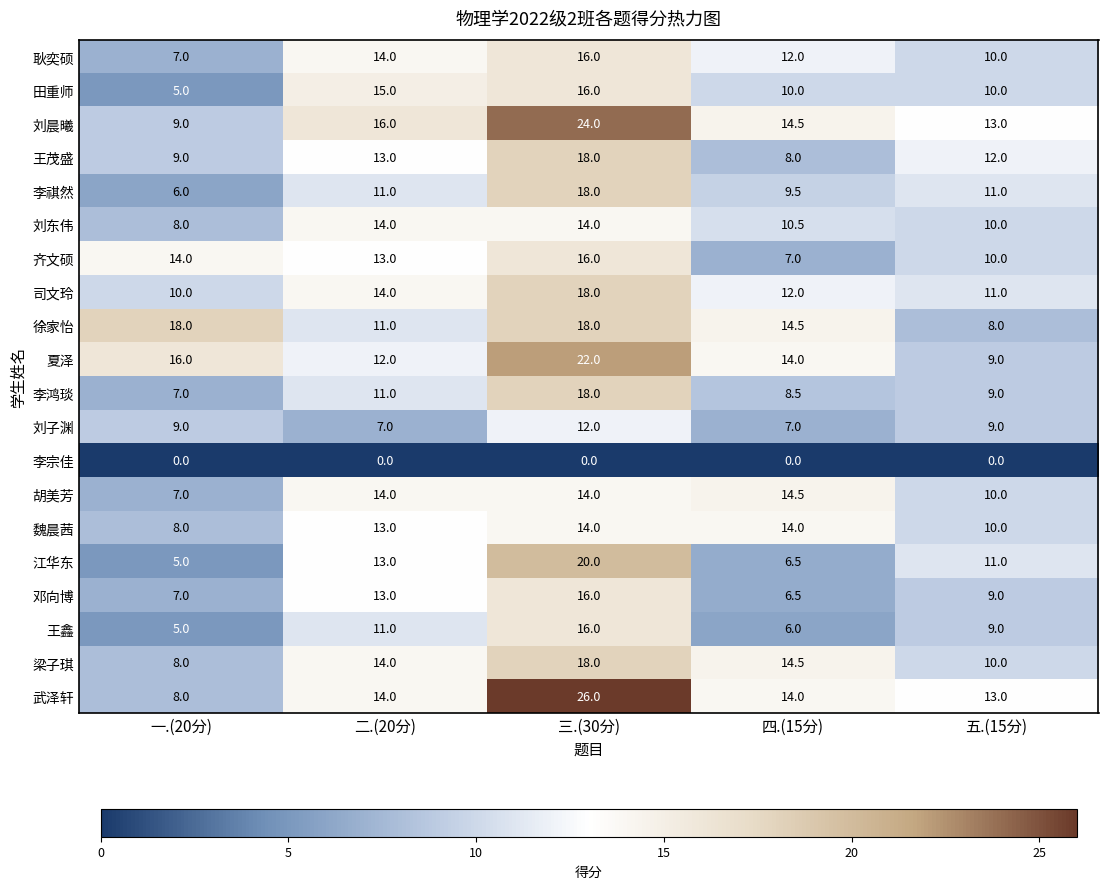

True or false: 司文玲 has a value of 18.0 at 三.(30分).

True